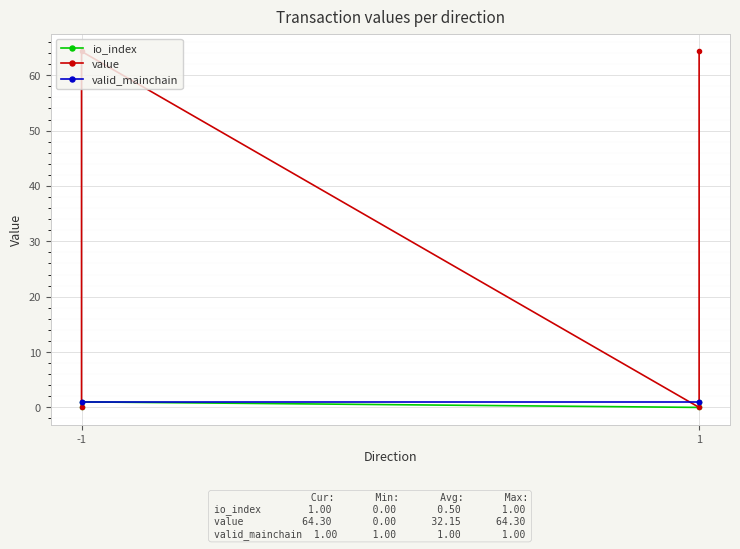

At which category is the sum across all series the highest?

-1